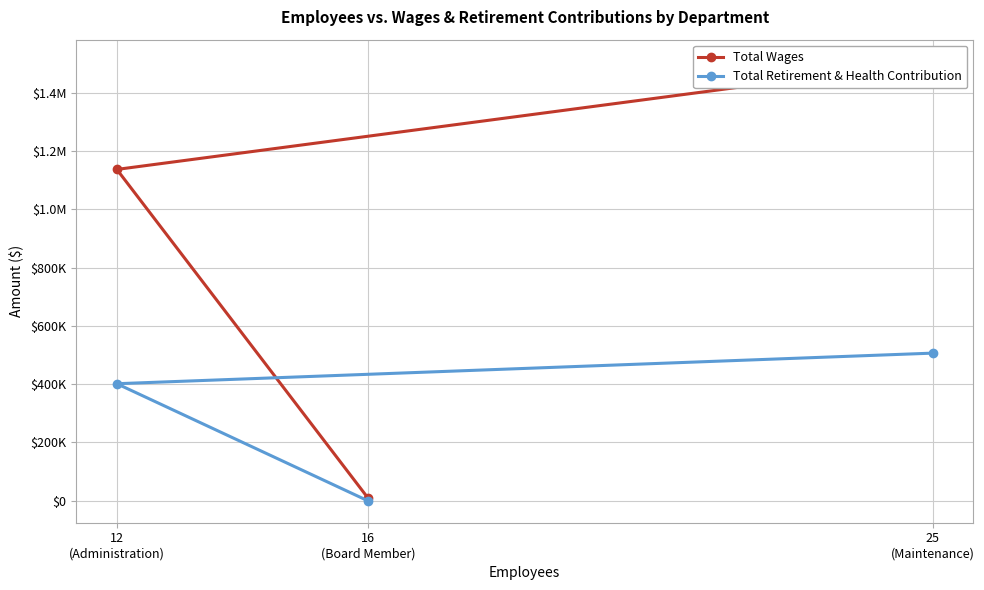

Reading left to right, list all the values displayed in this chart.

Total Wages: 25
(Maintenance)=1506223	12
(Administration)=1136477	16
(Board Member)=10200
Total Retirement & Health Contribution: 25
(Maintenance)=506367	12
(Administration)=401461	16
(Board Member)=0